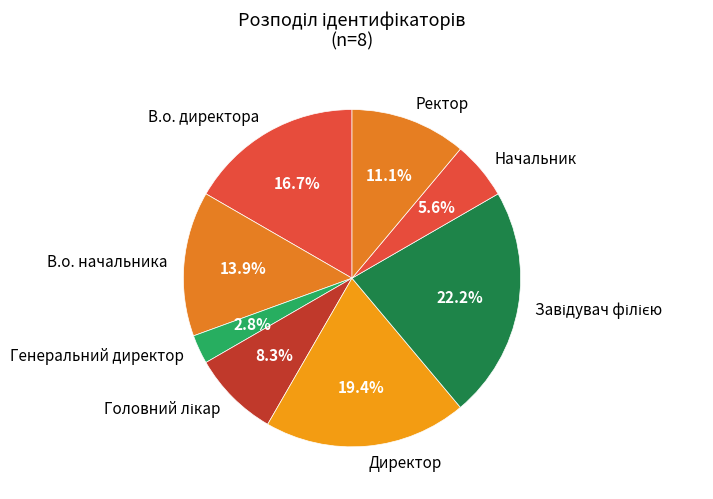

What is the ratio of the value at В.о. начальника to the value at Начальник?

2.5